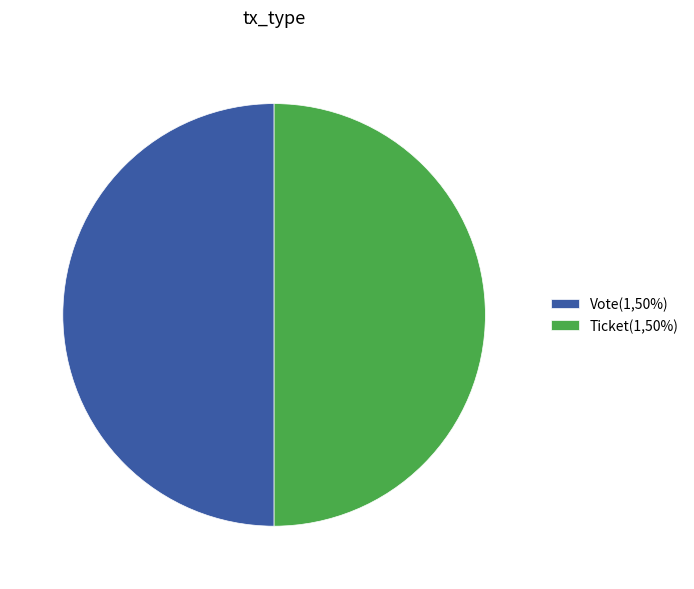

Is it true that Ticket(1,50%) is 57% of the pie?

False